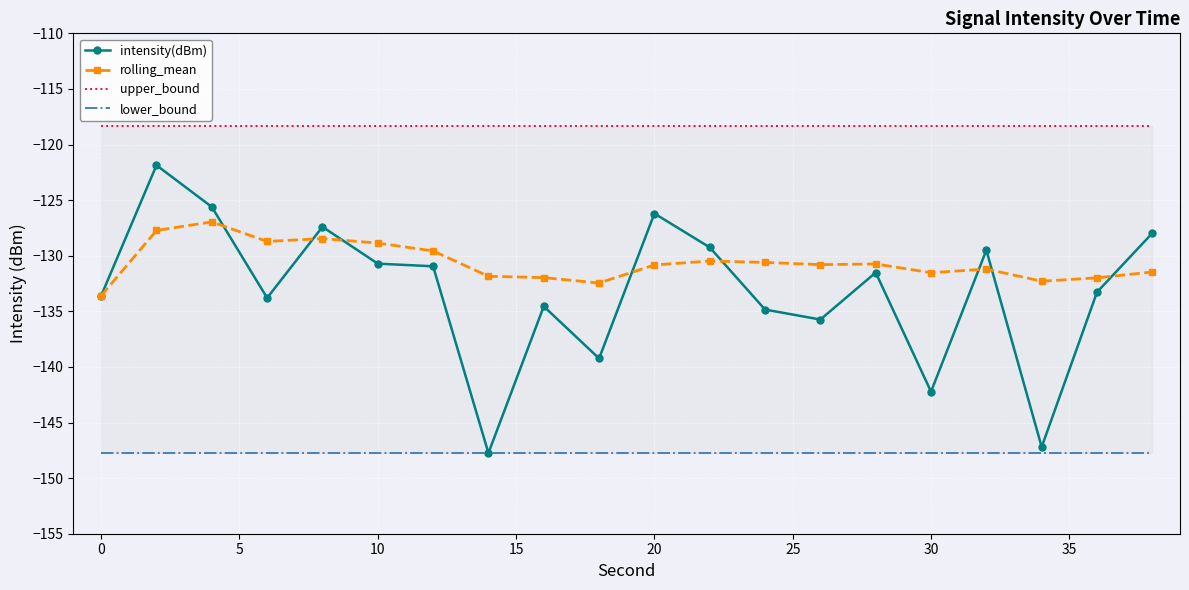

Rank the series by their maximum value, from highest to lowest.

upper_bound, intensity(dBm), rolling_mean, lower_bound